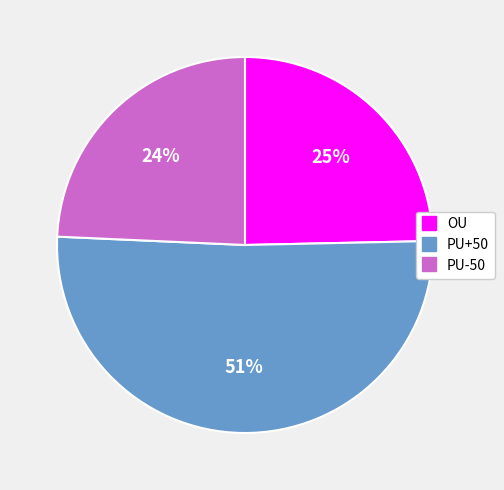

To the nearest percent, what is the combined percentage of PU-50 and OU?

49%